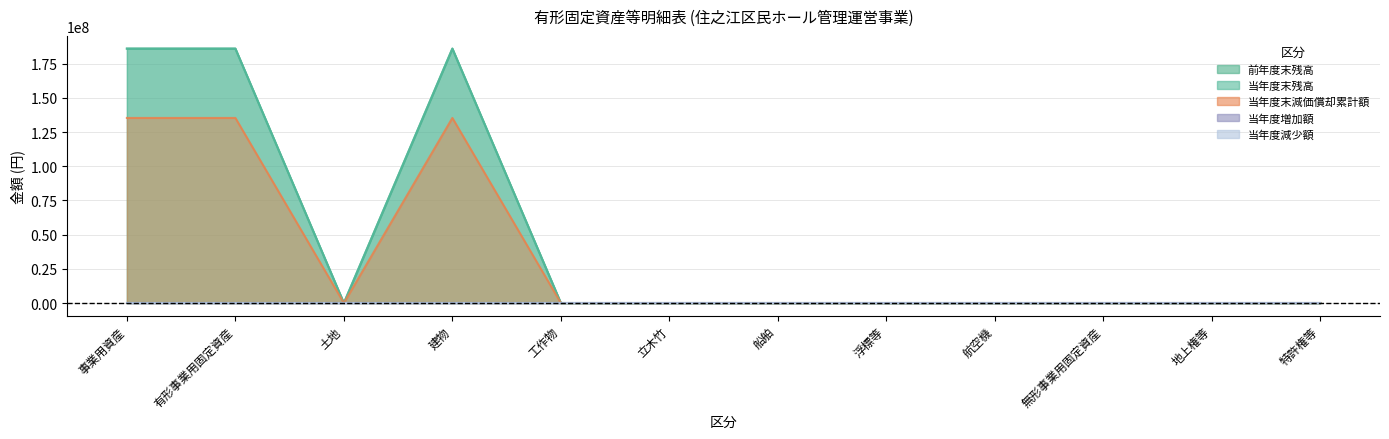

How many interior local valleys does the 当年度末残高 series have?

1